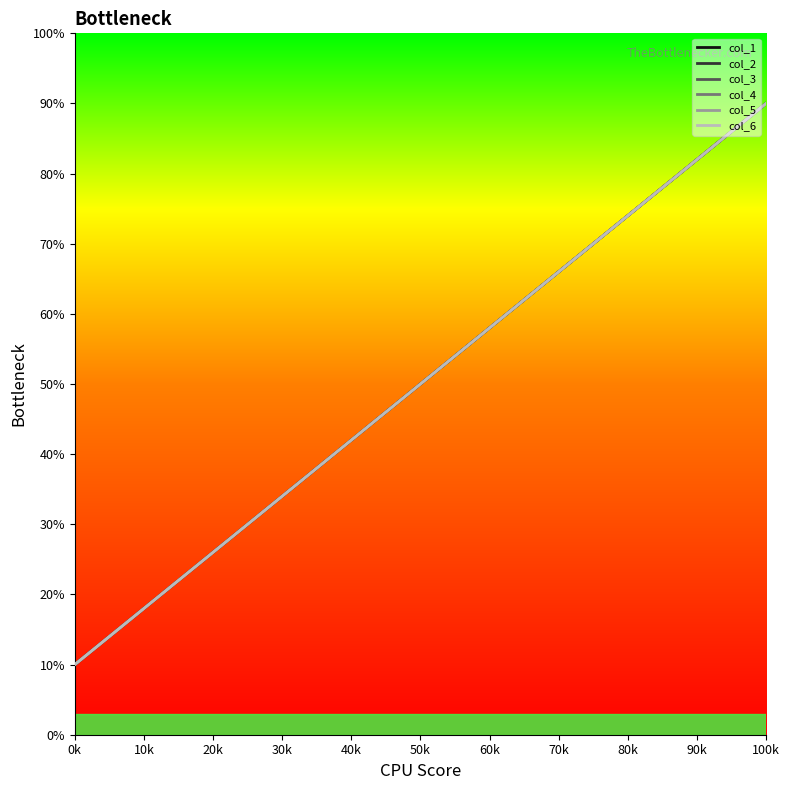

How many lines are shown in the chart?

6